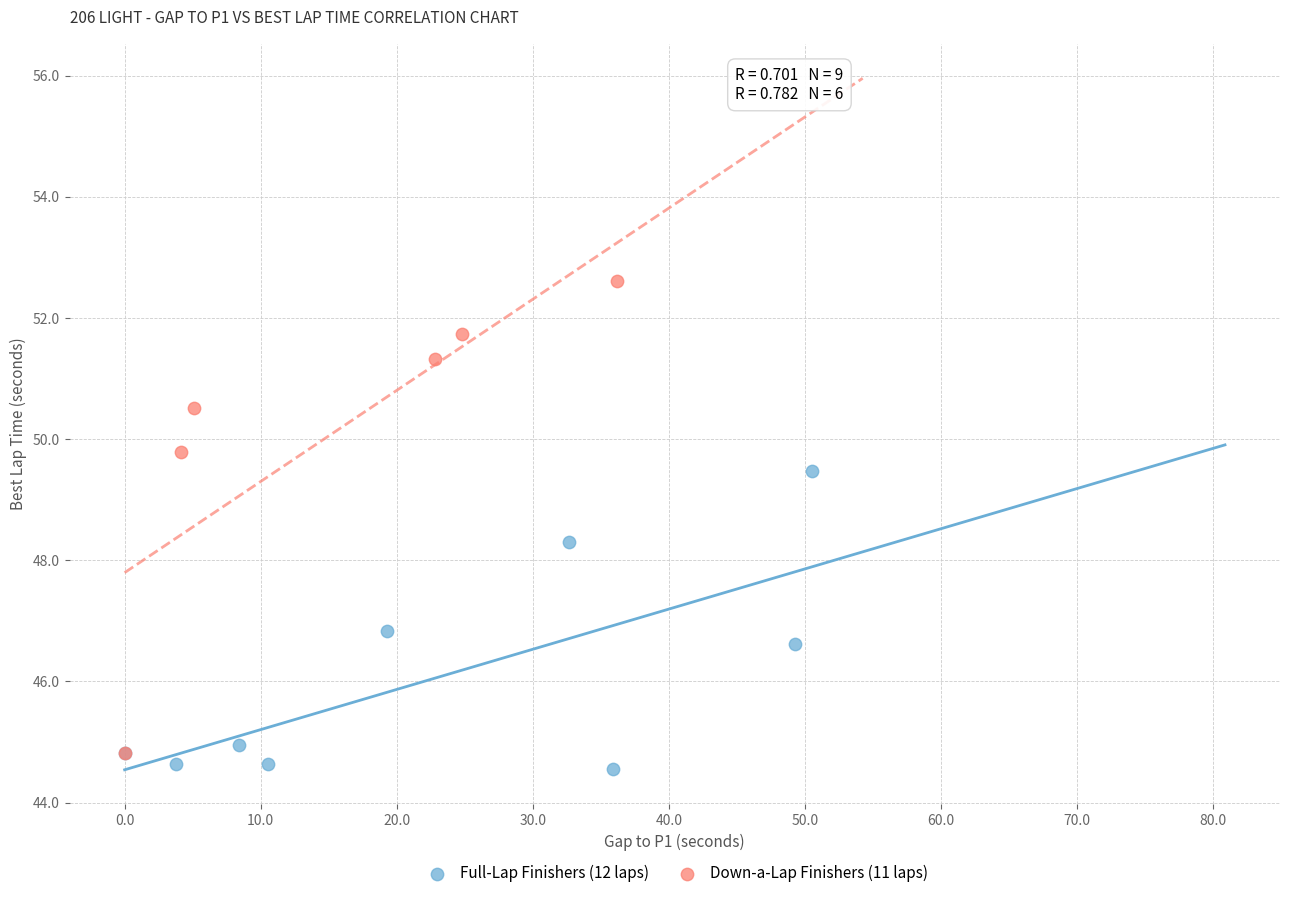

Which series reaches the maximum Y coordinate?

Down-a-Lap Finishers (11 laps)